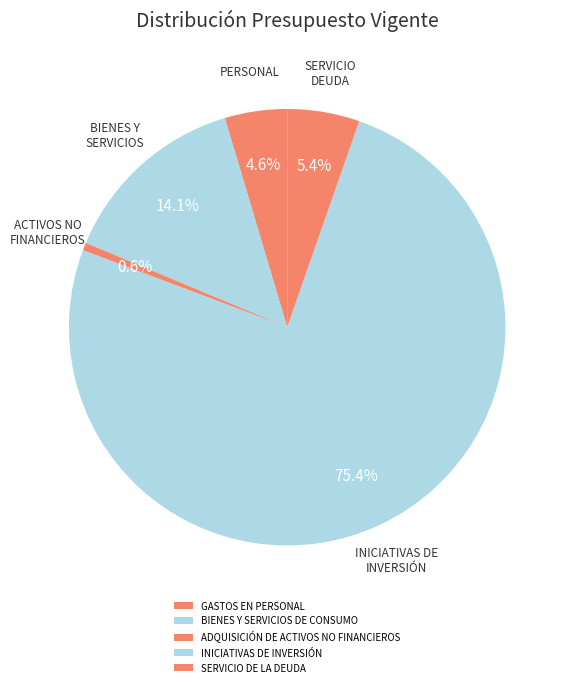

How many segments does this pie chart have?

5